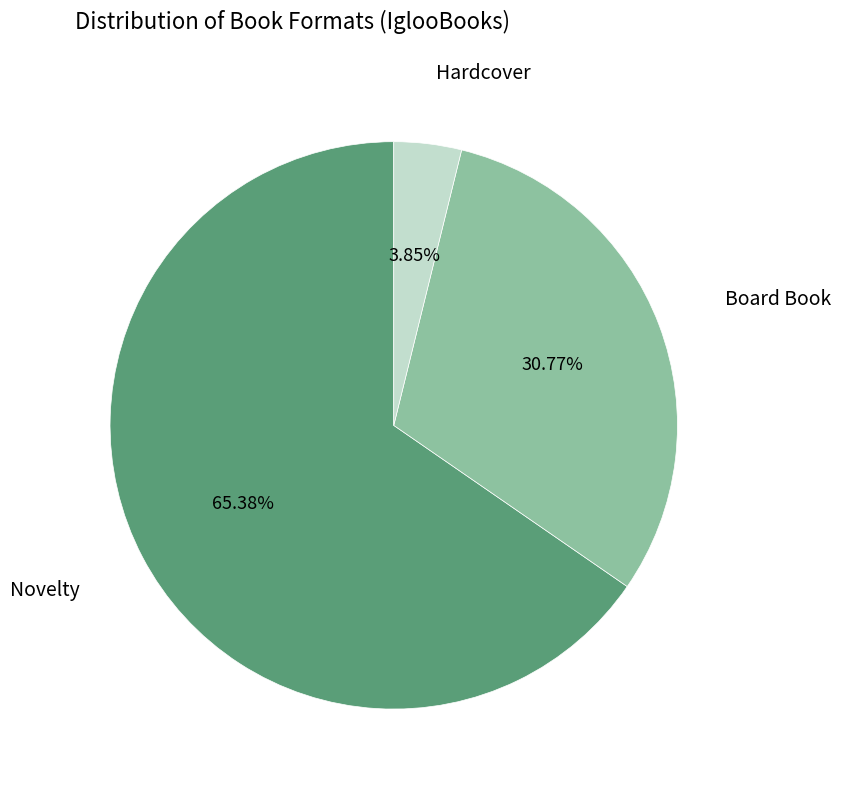

Does any single category account for the majority?

Yes